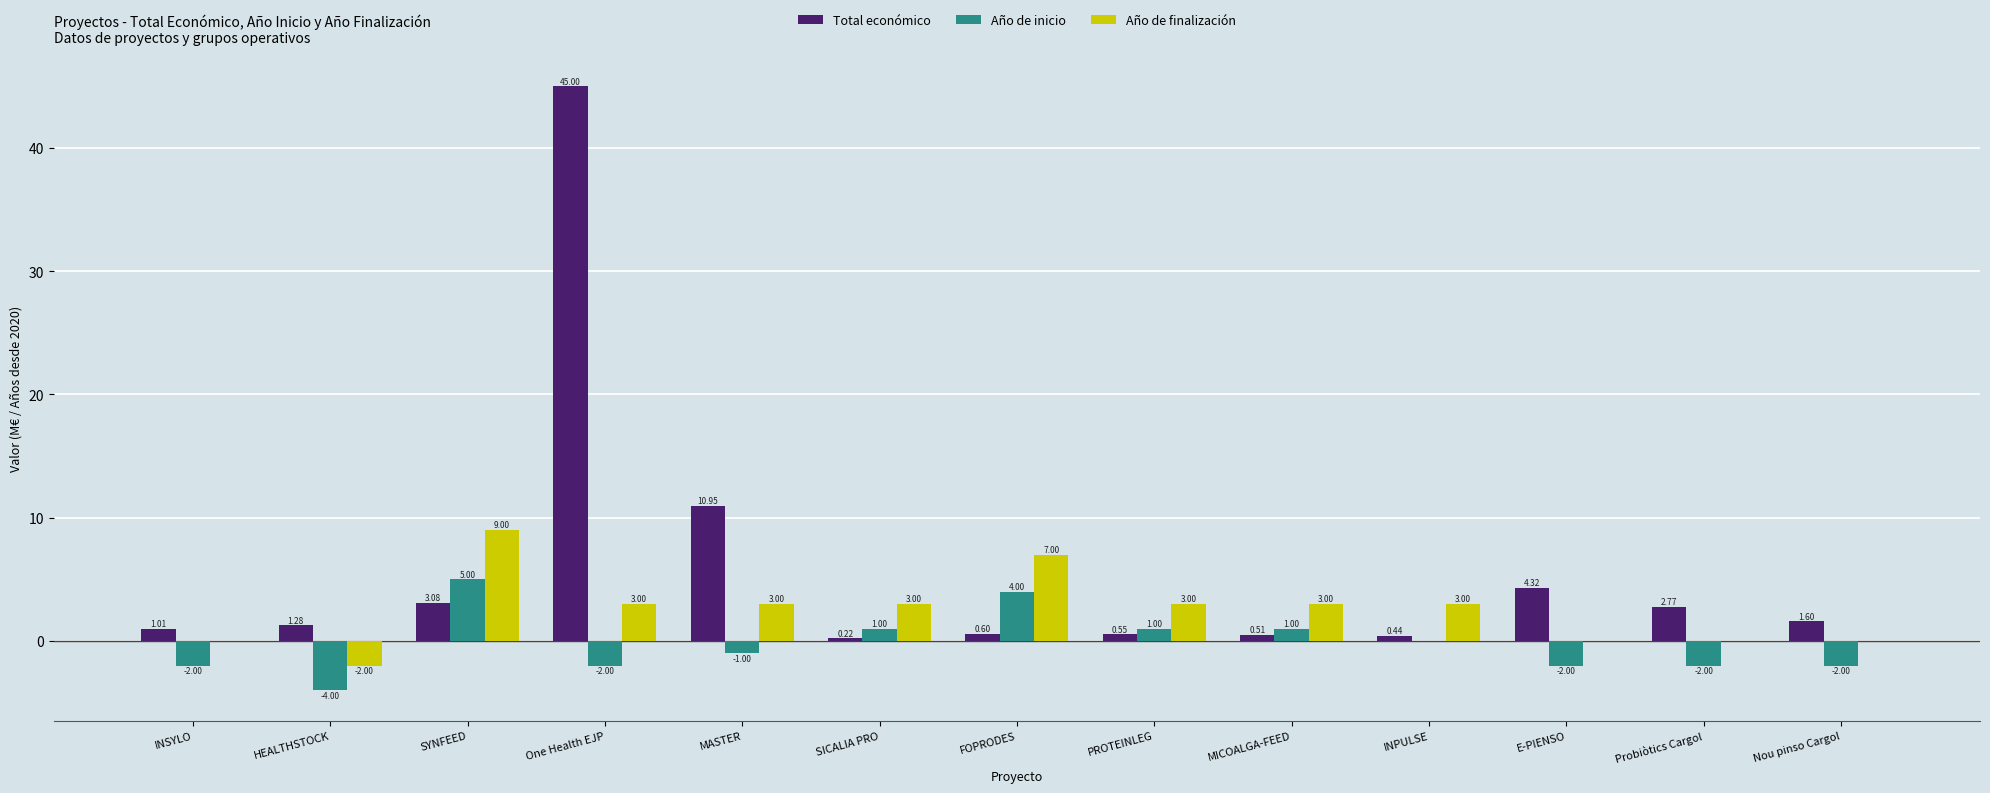

What is the sum of all Total económico values?

72.3